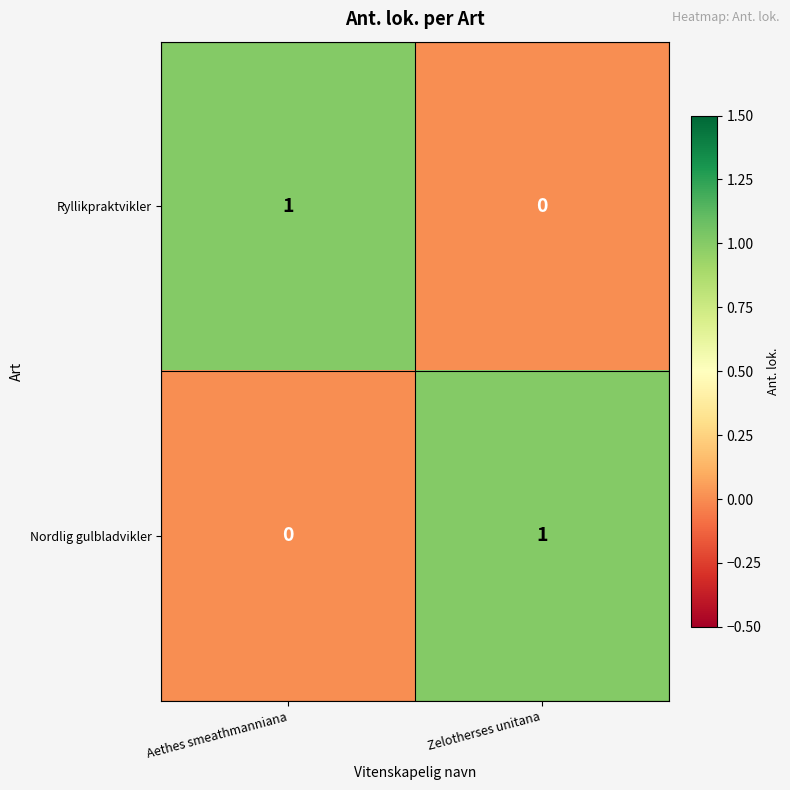

Where is Ryllikpraktvikler nearest to the value 0?

Zelotherses unitana